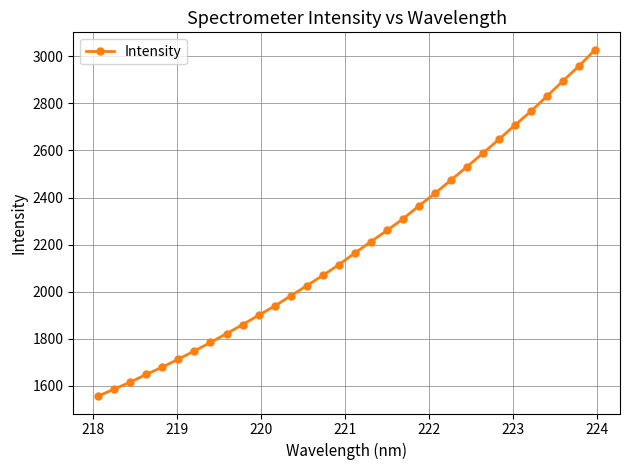

What is the minimum value shown in the chart?

1556.3